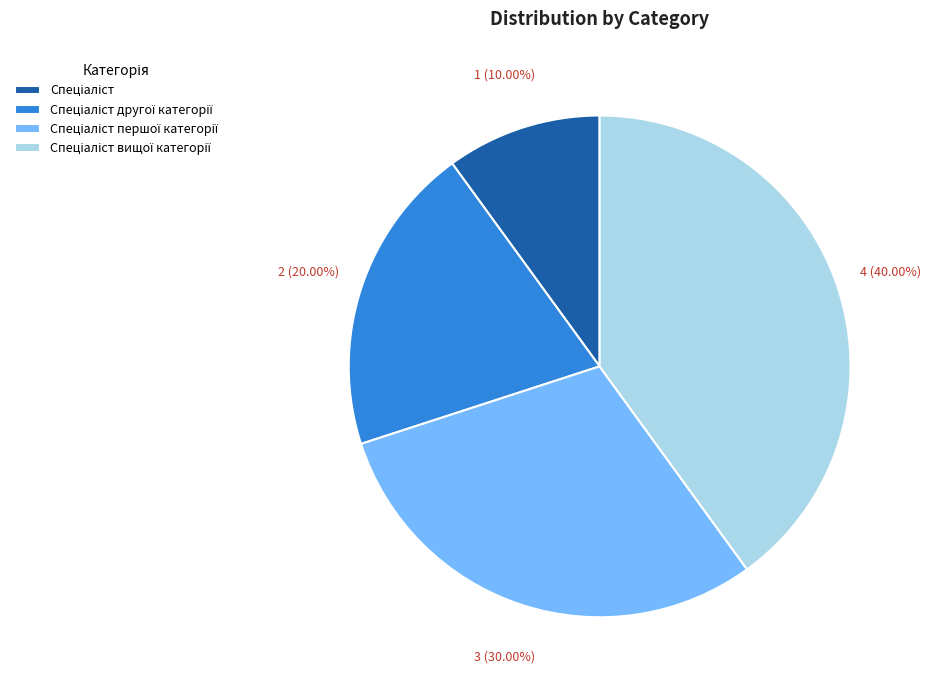

Does any single category account for the majority?

No